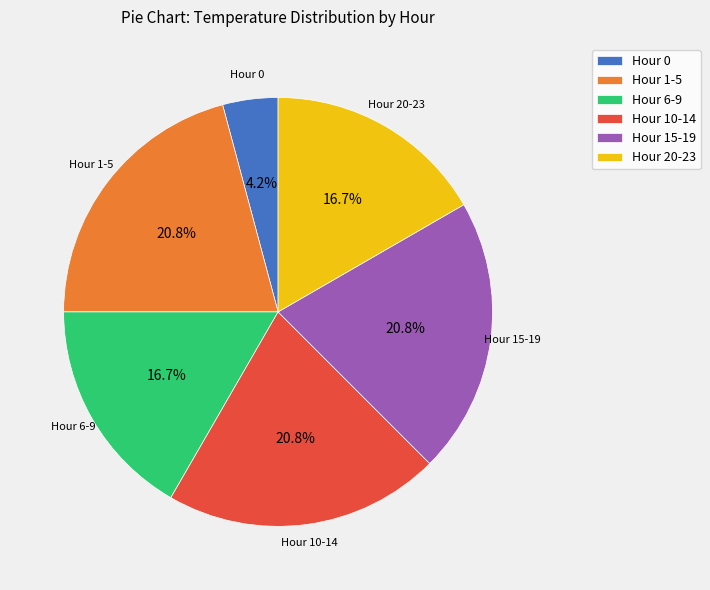

How much of the chart is everything except Hour 0?

95.8%